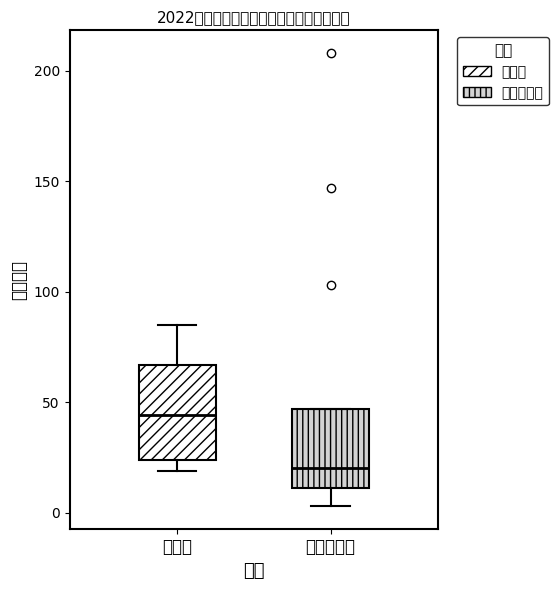

Where is the upper edge of the box for 临河区 on the y-axis? The values are not printed on the chart, so give them approximately, as read against the axis.

65